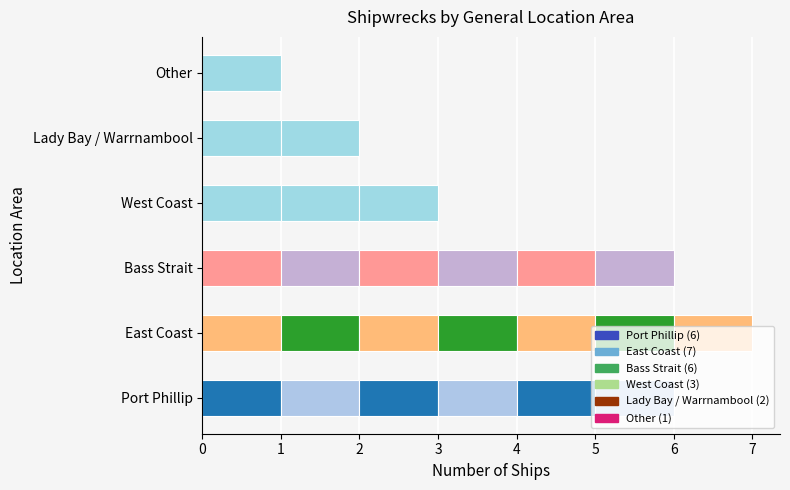

What is the value of the 6th bar from the left?

1